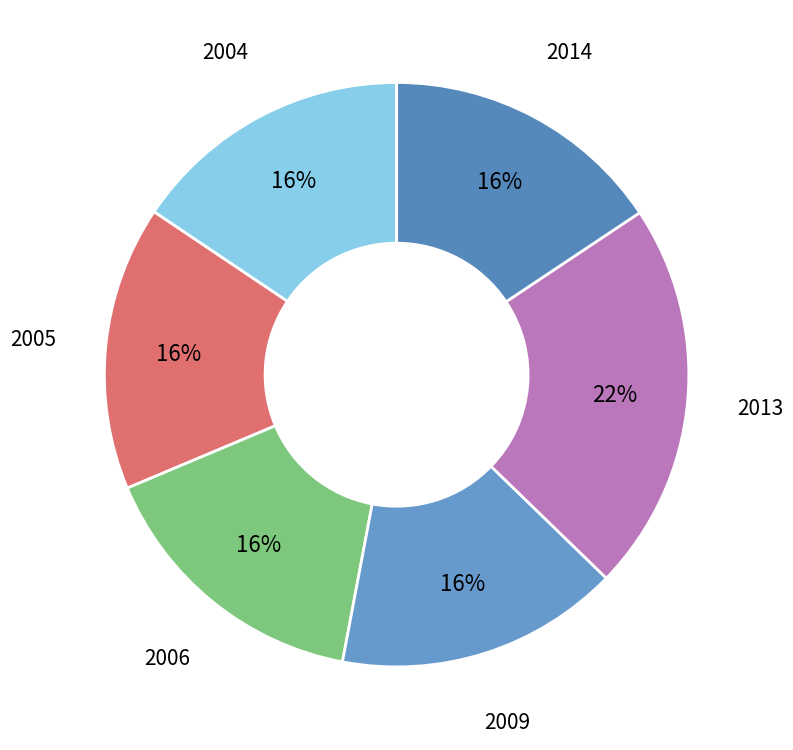

Approximately how many times larger is the value at 2006 compared to 2009?

1.0